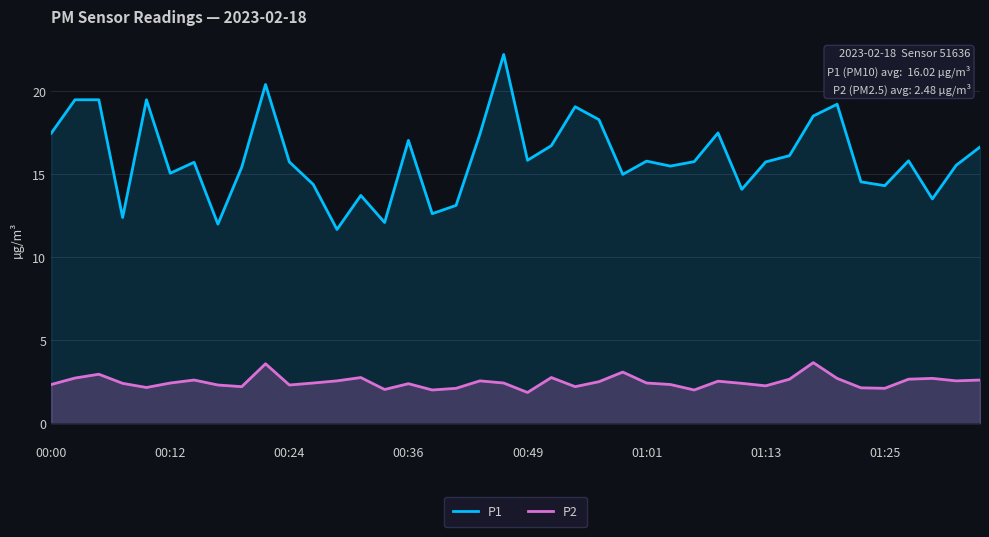

Rank the series by their average value, from lowest to highest.

P2, P1